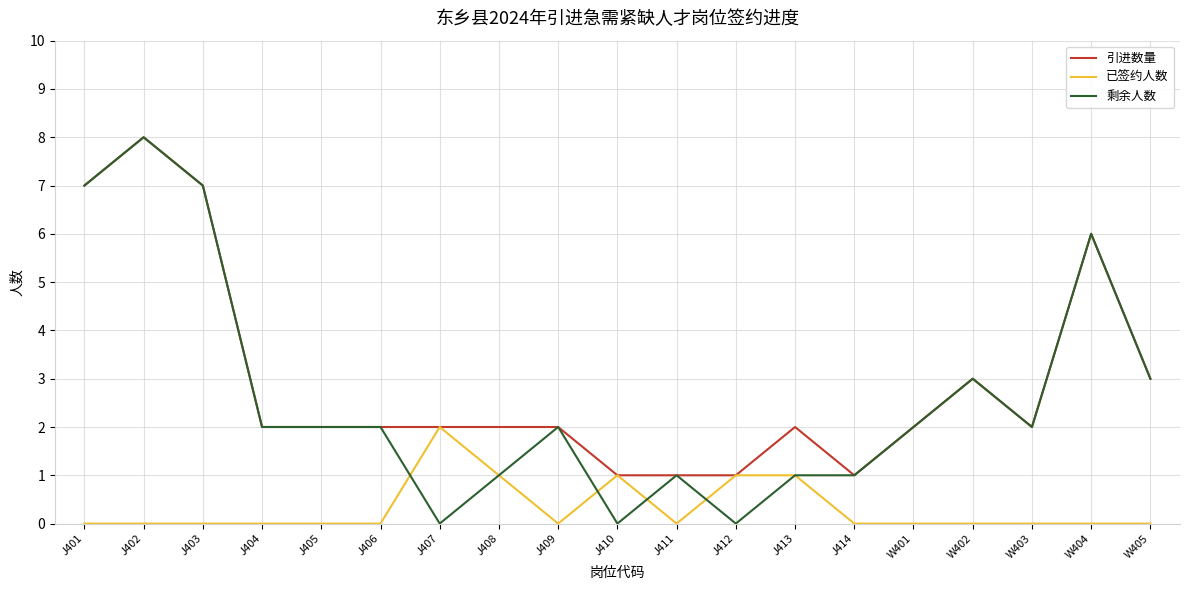

The value of 引进数量 at J404 is 1. True or false?

False